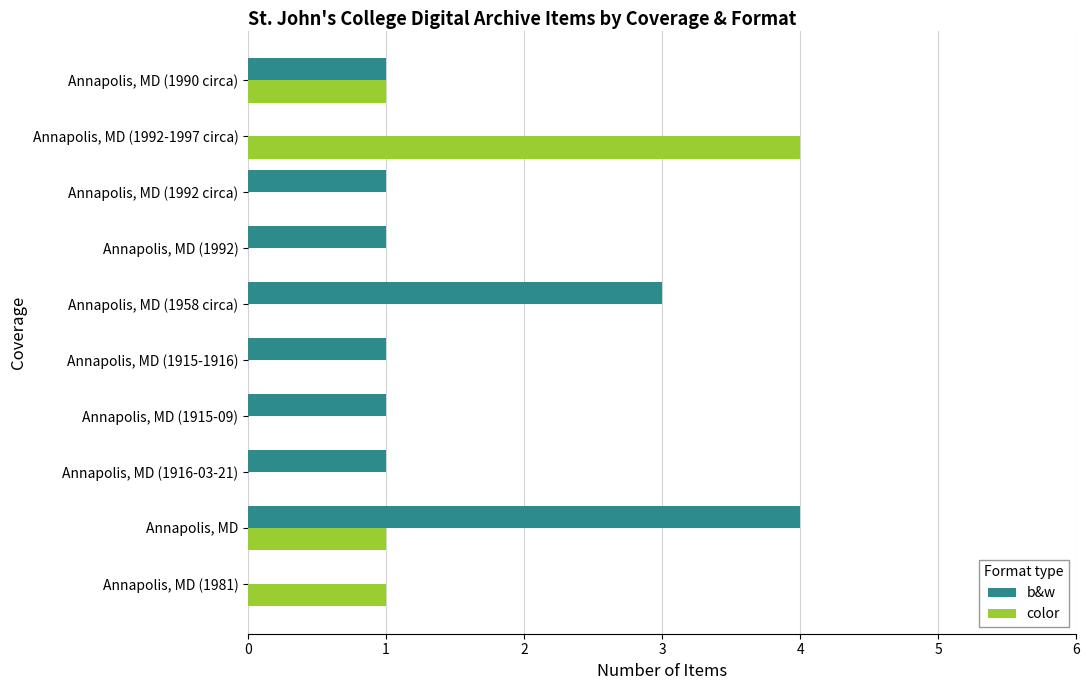

What is the highest value of the color series?

4